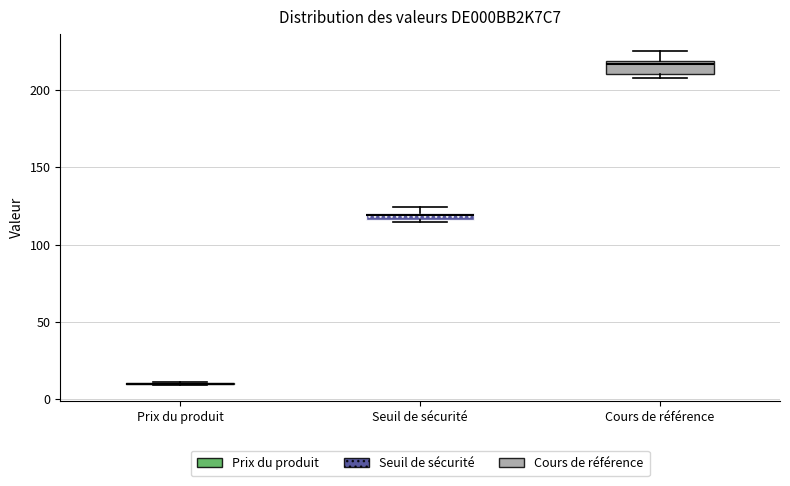

Where is the lower edge of the box for Seuil de sécurité on the y-axis? The values are not printed on the chart, so give them approximately, as read against the axis.

115